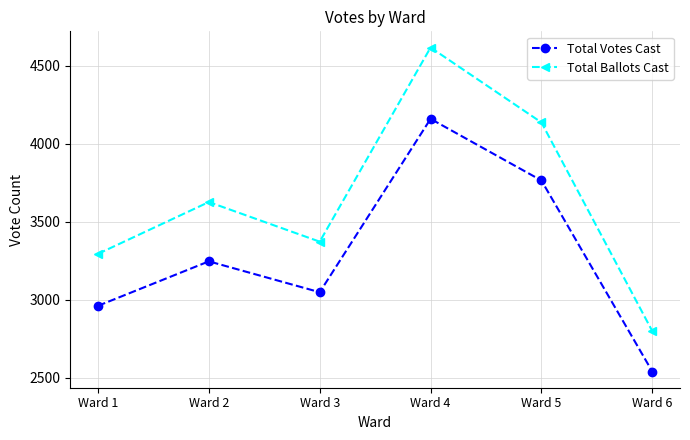

Is it true that Total Ballots Cast equals 2799 at Ward 6?

True